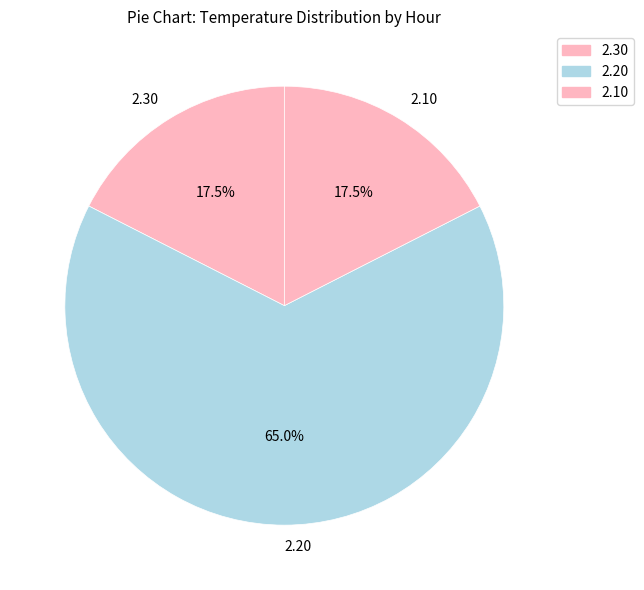

How many segments does this pie chart have?

3